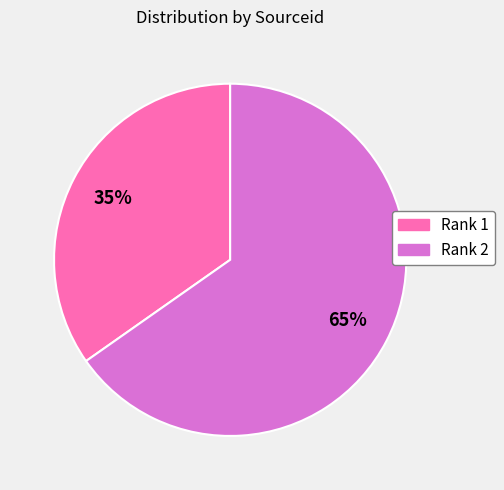

Which category has the smallest portion of the pie?

Rank 1